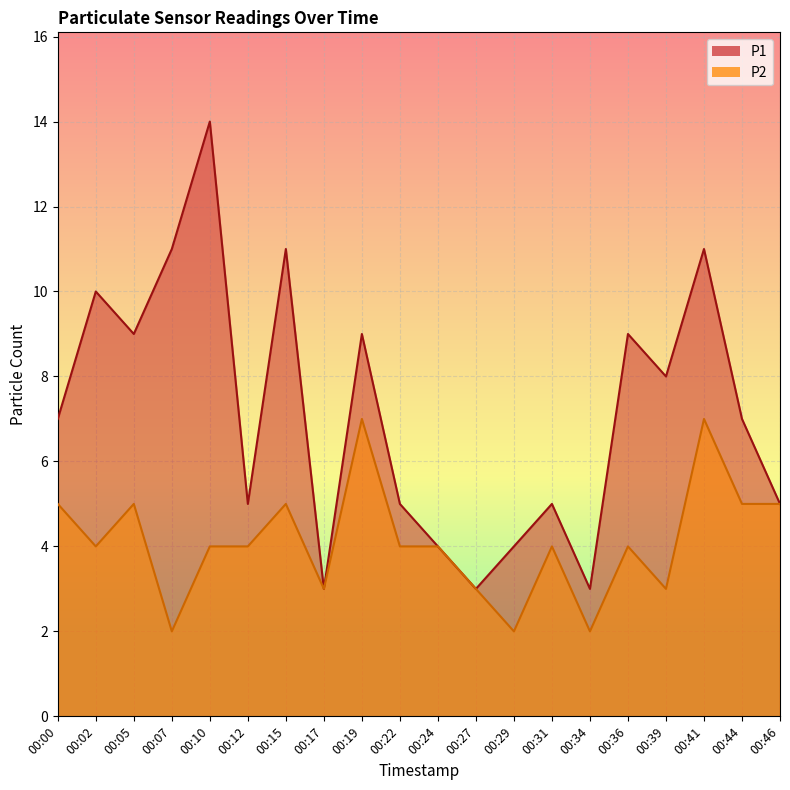

Reading left to right, what are all the values shown in this chart?

P1: 7	10	9	11	14	5	11	3	9	5	4	3	4	5	3	9	8	11	7	5
P2: 5	4	5	2	4	4	5	3	7	4	4	3	2	4	2	4	3	7	5	5